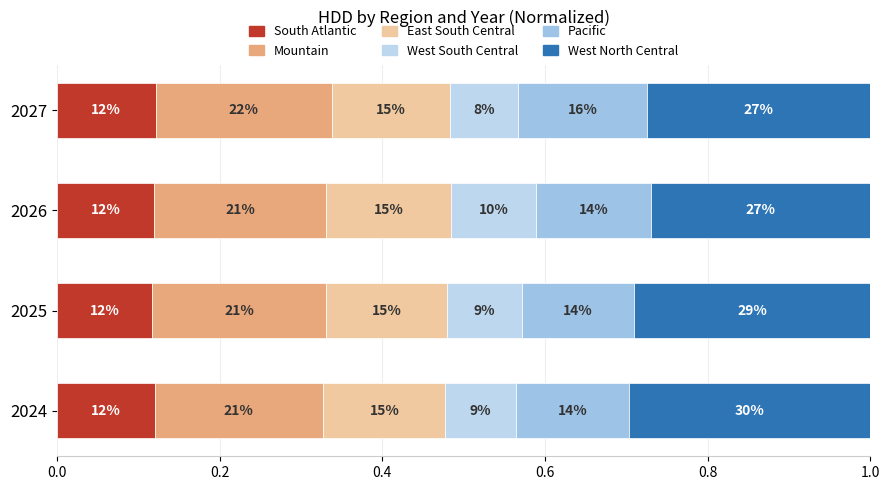

What are all the series names shown in the legend?

South Atlantic, Mountain, East South Central, West South Central, Pacific, West North Central